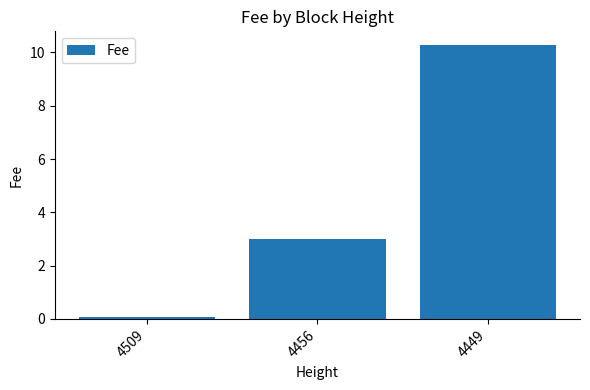

Rank the categories by value from highest to lowest.

4449, 4456, 4509